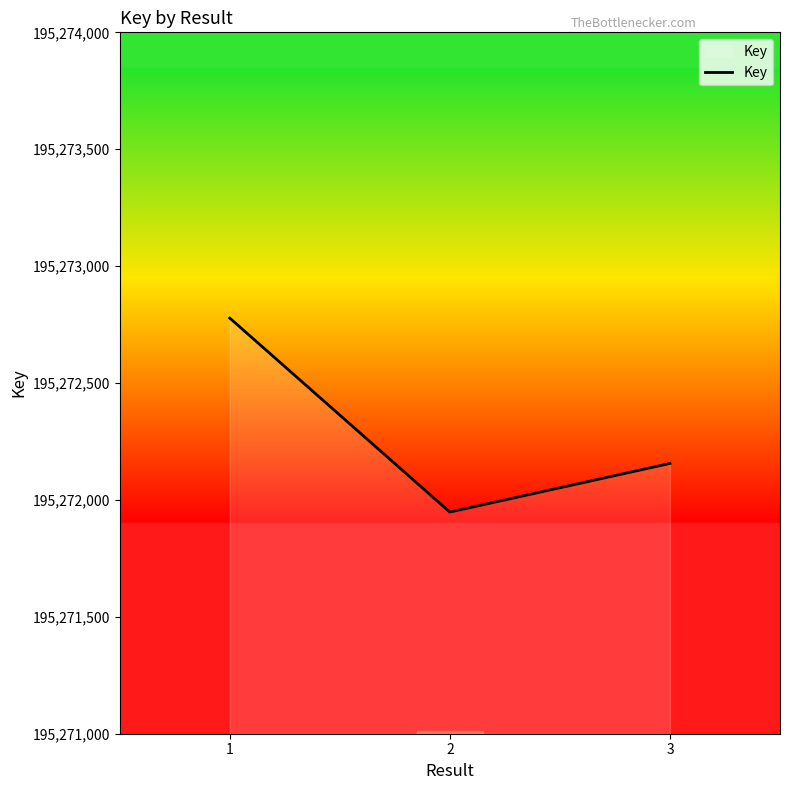

Rank the categories by value from lowest to highest.

2, 3, 1